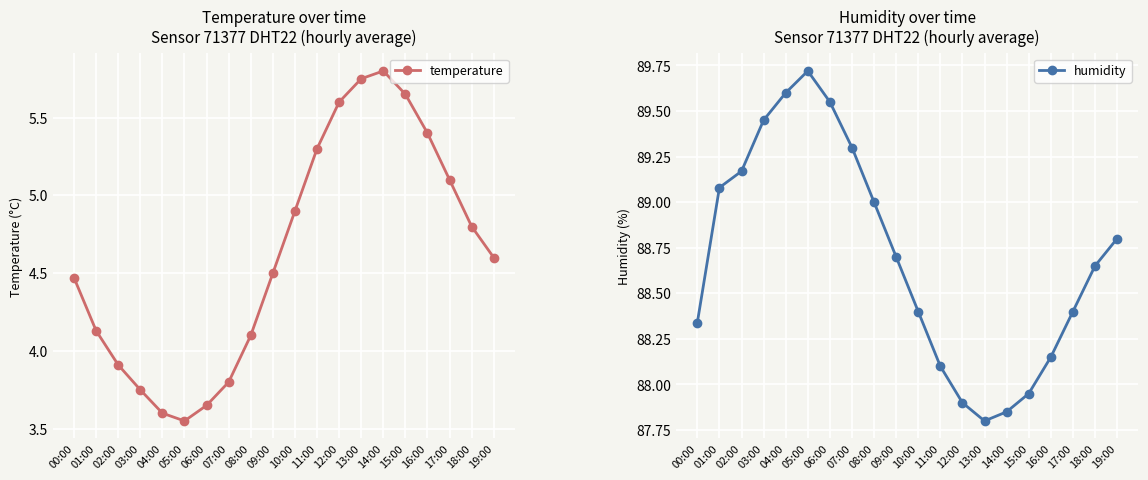

Where is temperature nearest to the value 4?

02:00